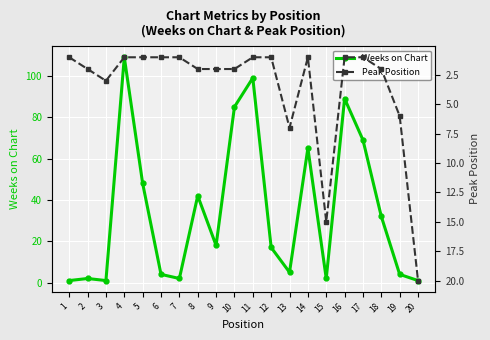

In Weeks on Chart, how many points are higher than both neighbors (excluding endpoints)?

6